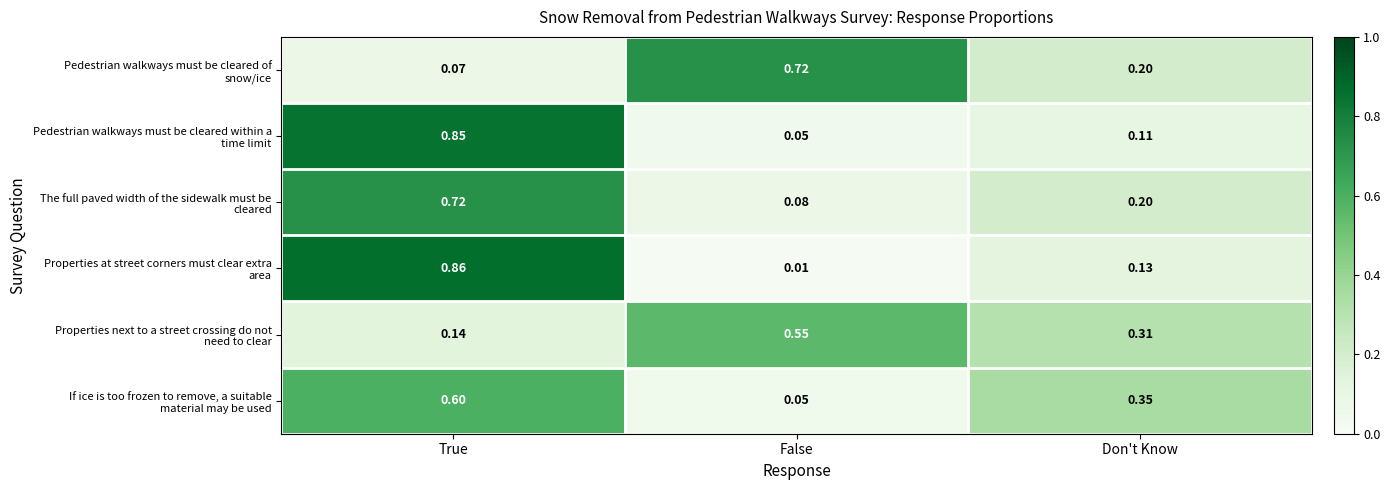

Which category has the highest value across all series?

True